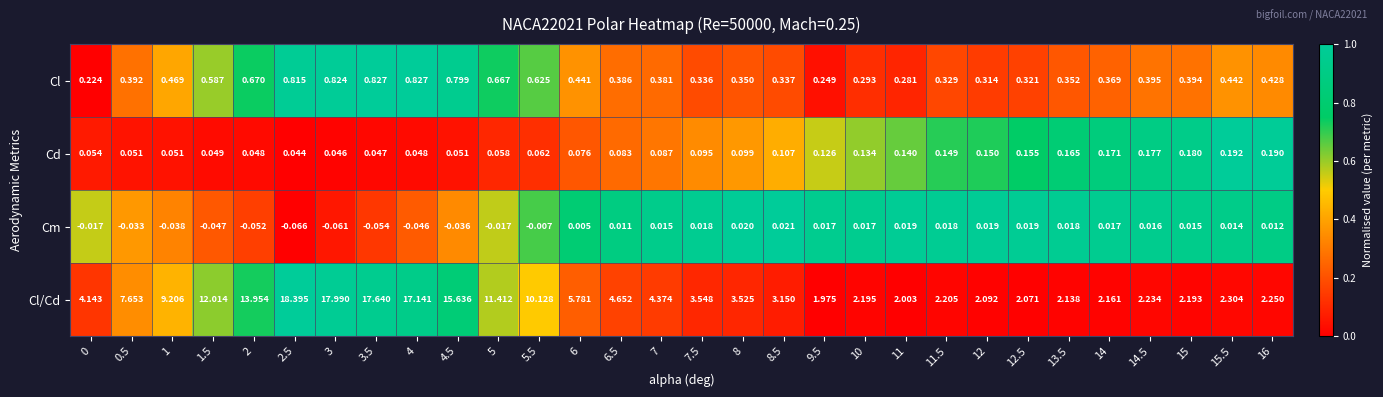

Which series has the widest spread of values?

Cl/Cd